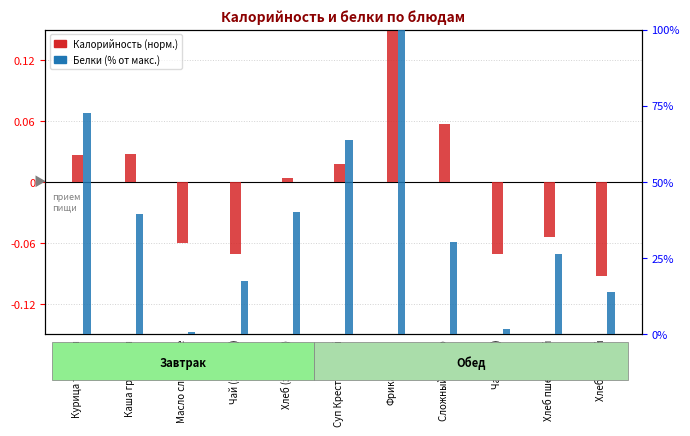

What is the sum of all Белки (%) values?

407.0